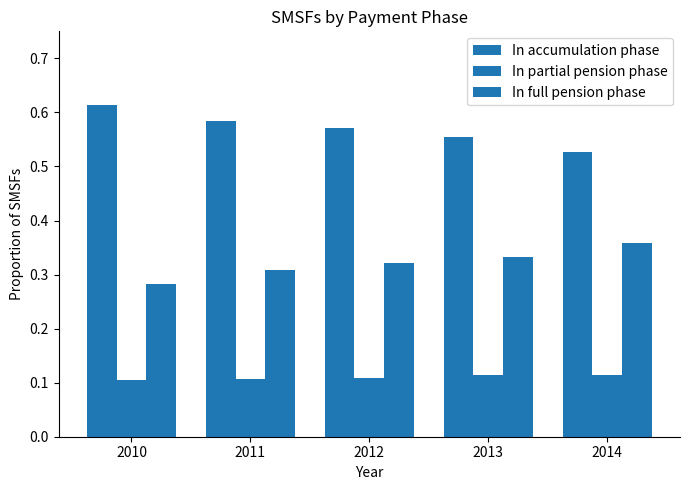

Which category has the lowest value in the In full pension phase series?

2010